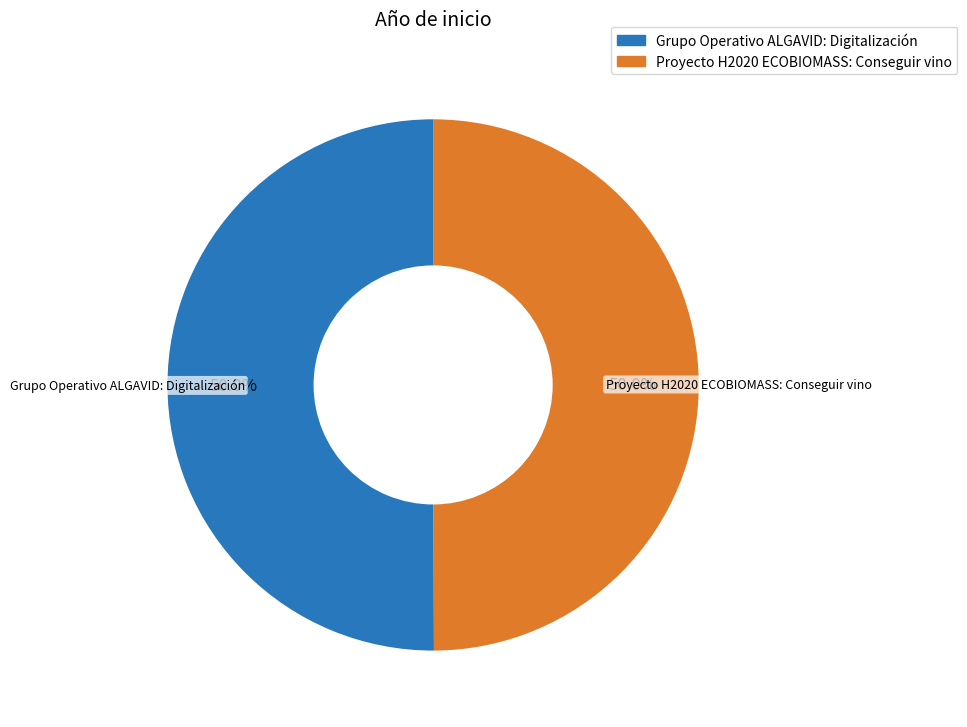

What is the ratio of the value at Grupo Operativo ALGAVID: Digitalización to the value at Proyecto H2020 ECOBIOMASS: Conseguir vino?

1.0